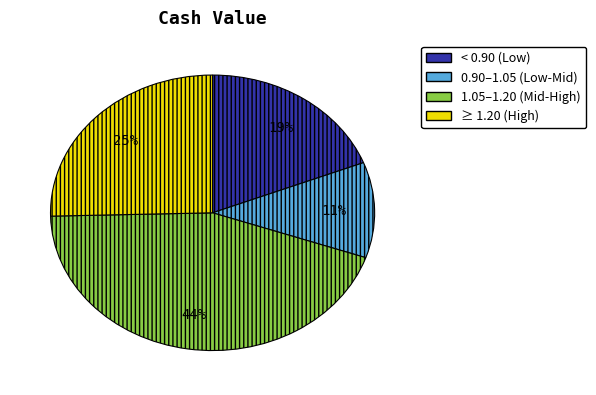

Does any single category account for the majority?

No